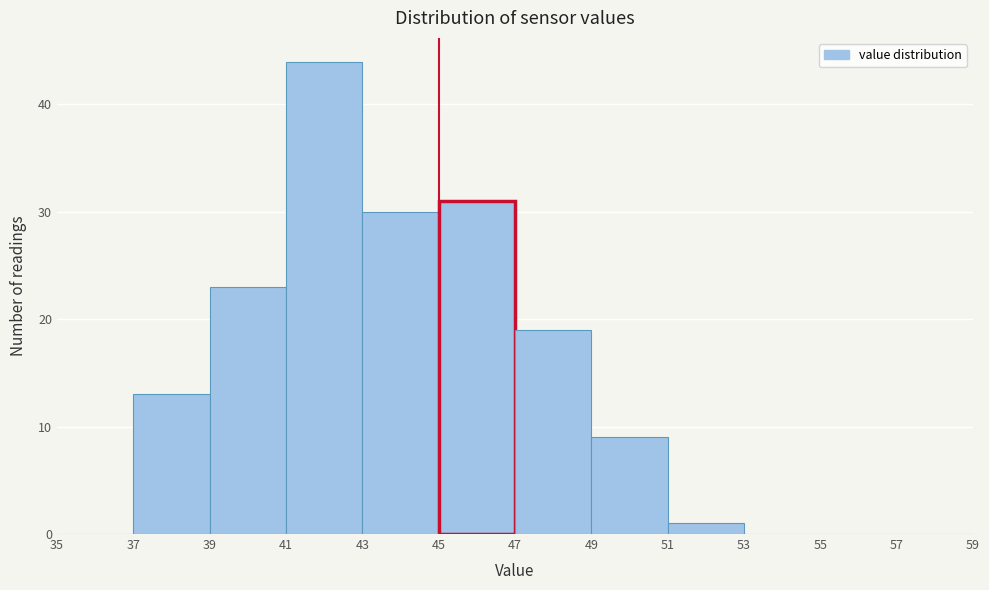

Reading left to right, transcribe this chart: for each bar, give the range it covers on the x-axis and its height. The values are not printed on the chart, so give them approximately, as read against the axis.

35 to 37: 0
37 to 39: 13
39 to 41: 23
41 to 43: 44
43 to 45: 30
45 to 47: 31
47 to 49: 19
49 to 51: 9
51 to 53: 1
53 to 55: 0
55 to 57: 0
57 to 59: 0